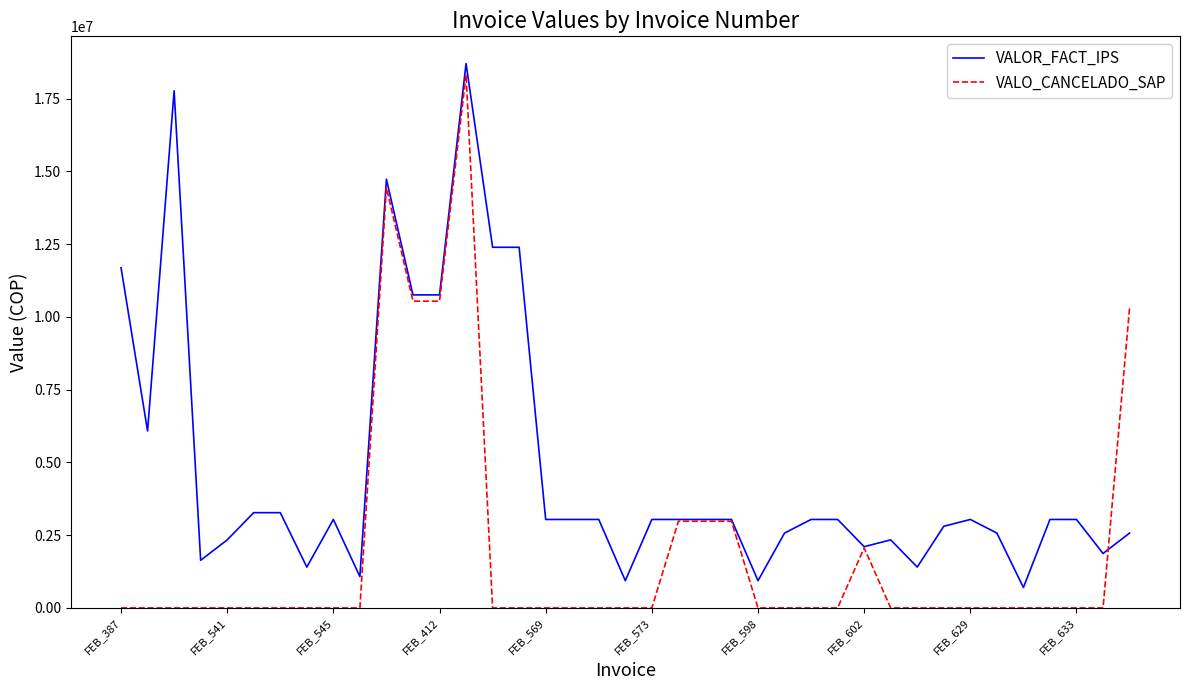

Which series has the largest total across all categories?

VALOR_FACT_IPS